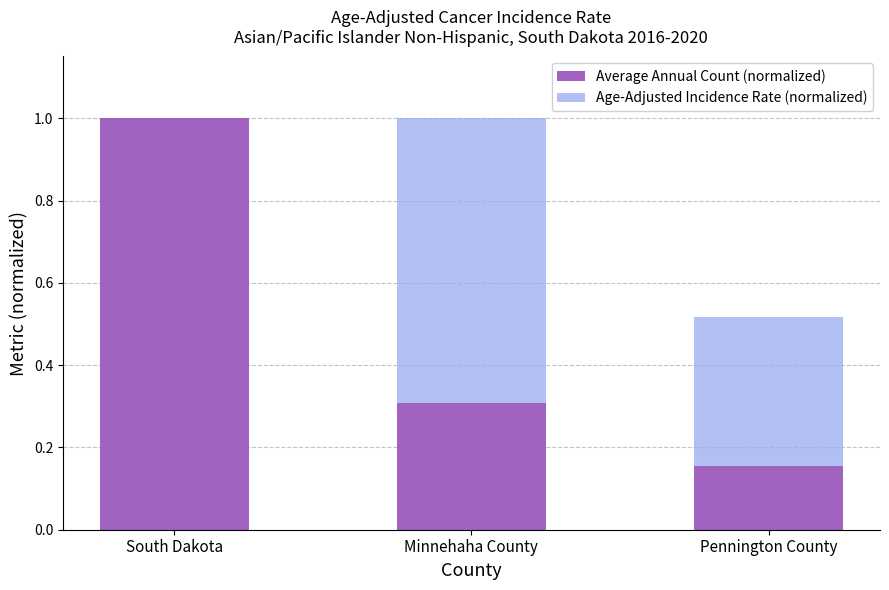

What is the total value across all series at South Dakota?

1.0